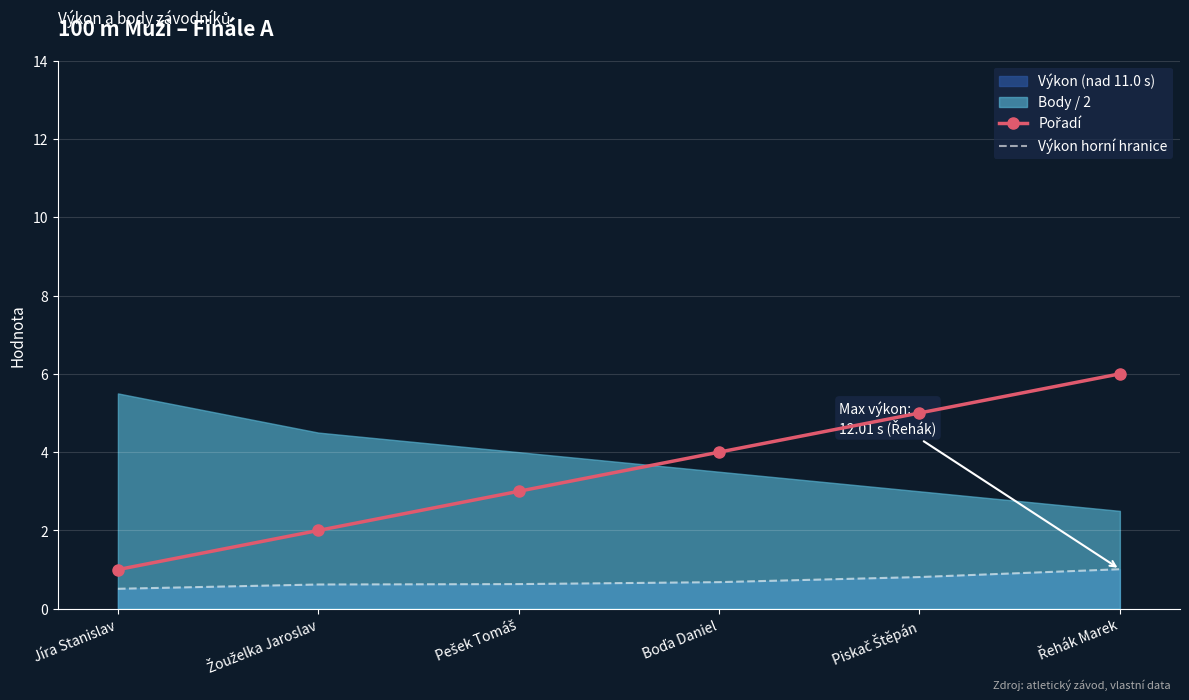

What is the highest value of the Pořadí series?

6.0